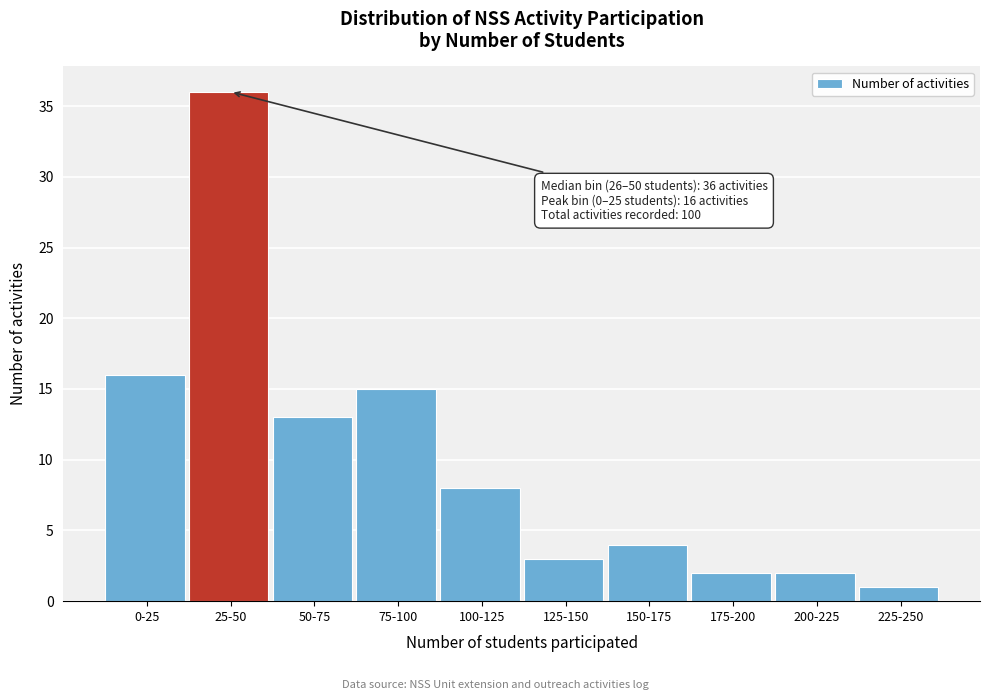

Reading right to left, what are all the values shown in this chart?

225-250=1	200-225=2	175-200=2	150-175=4	125-150=3	100-125=8	75-100=15	50-75=13	25-50=36	0-25=16